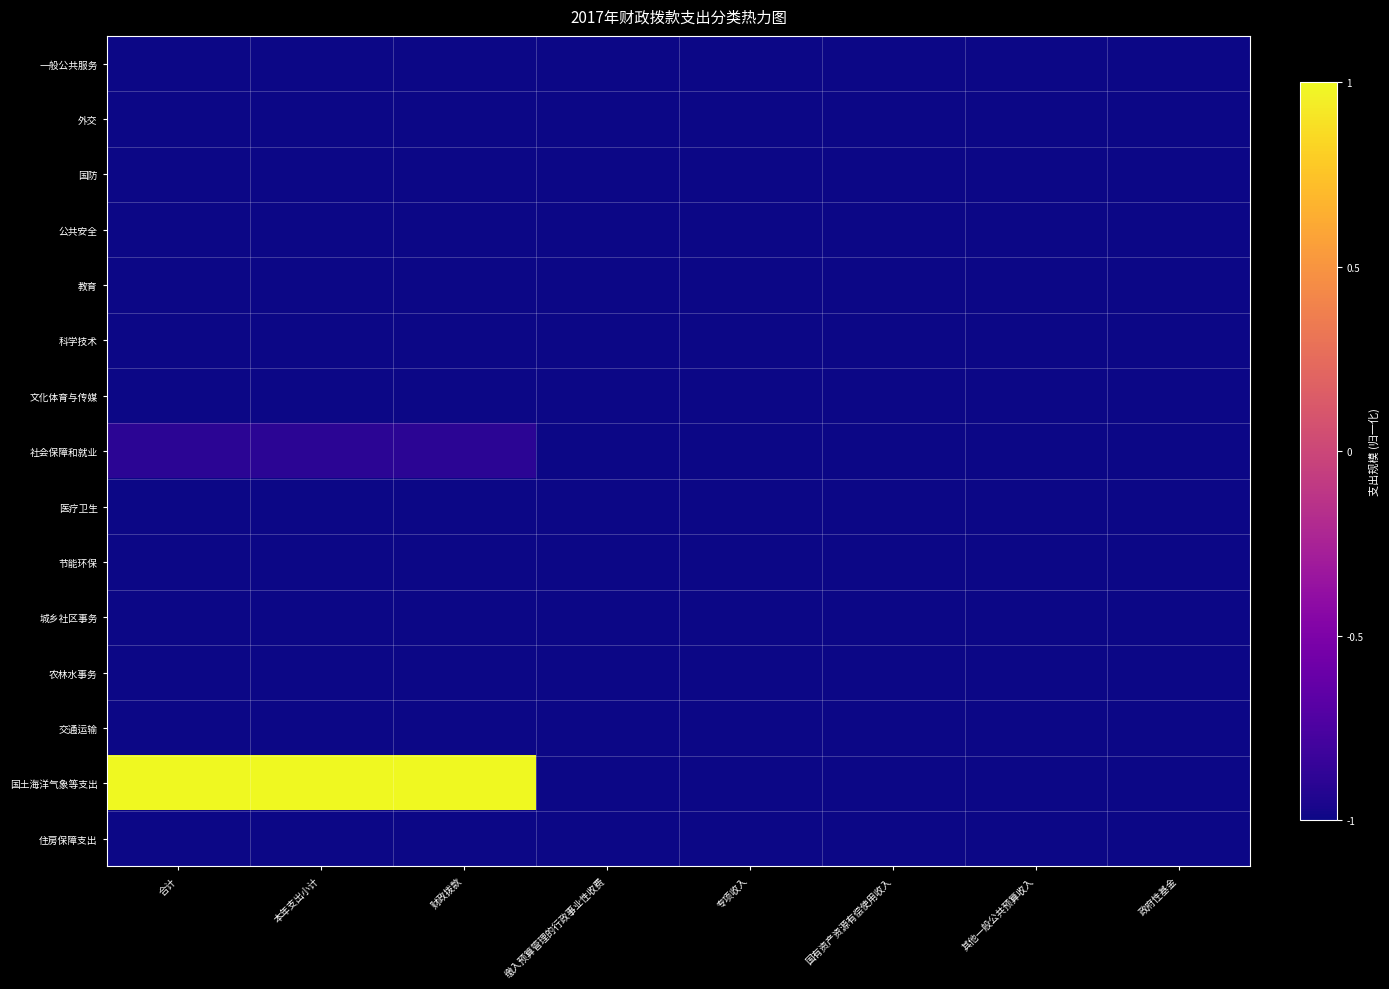

At 合计, list the series in order from largest to smallest.

国土海洋气象等支出, 社会保障和就业, 一般公共服务, 外交, 国防, 公共安全, 教育, 科学技术, 文化体育与传媒, 医疗卫生, 节能环保, 城乡社区事务, 农林水事务, 交通运输, 住房保障支出